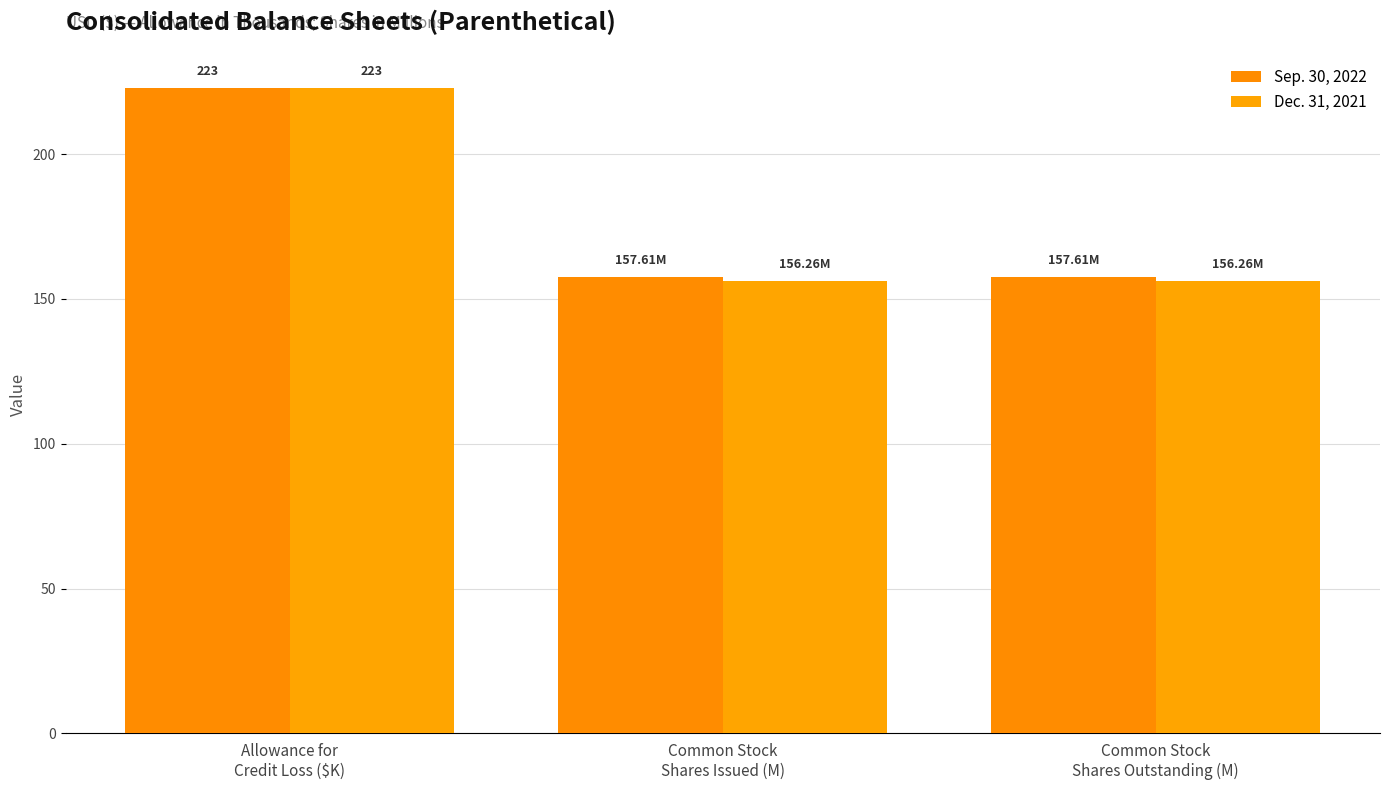

How many groups of bars are there?

3